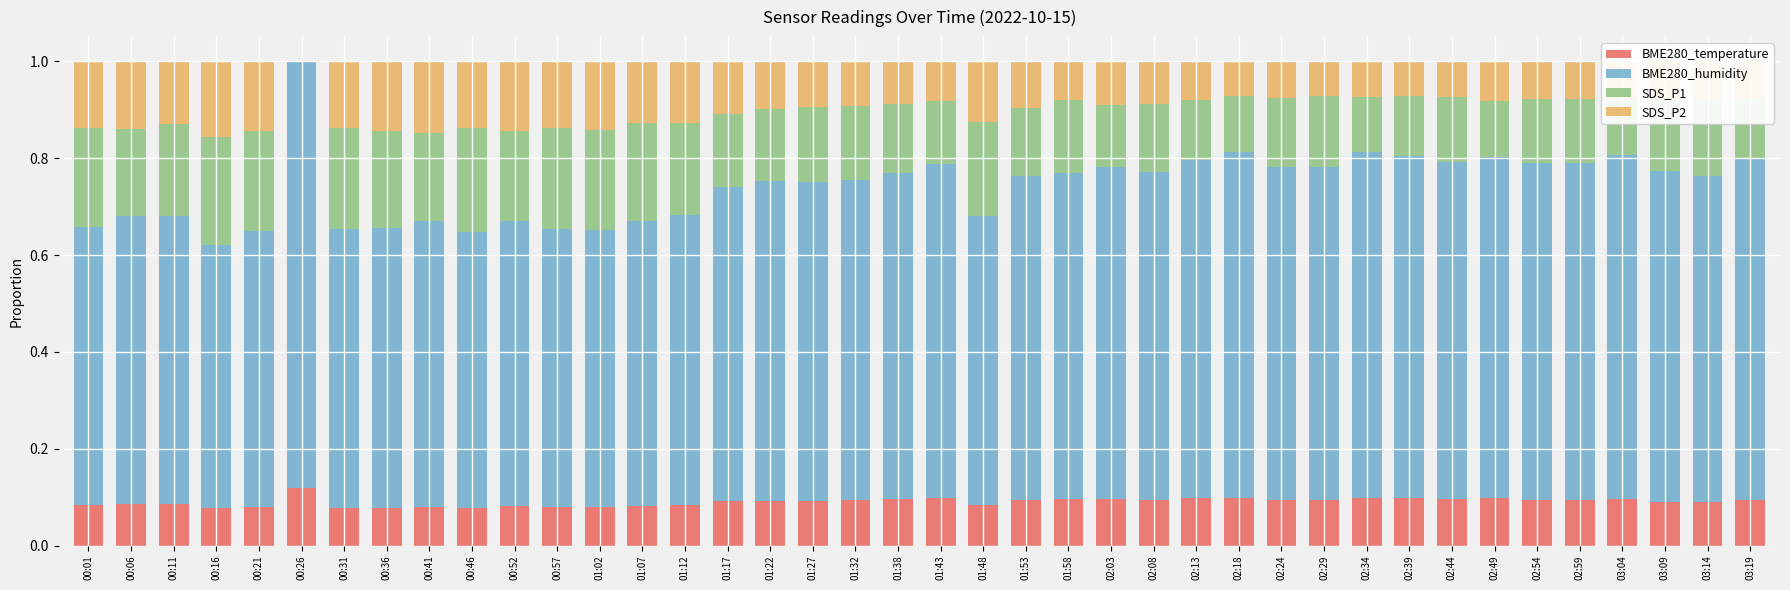

Does the chart contain stacked bars?

Yes